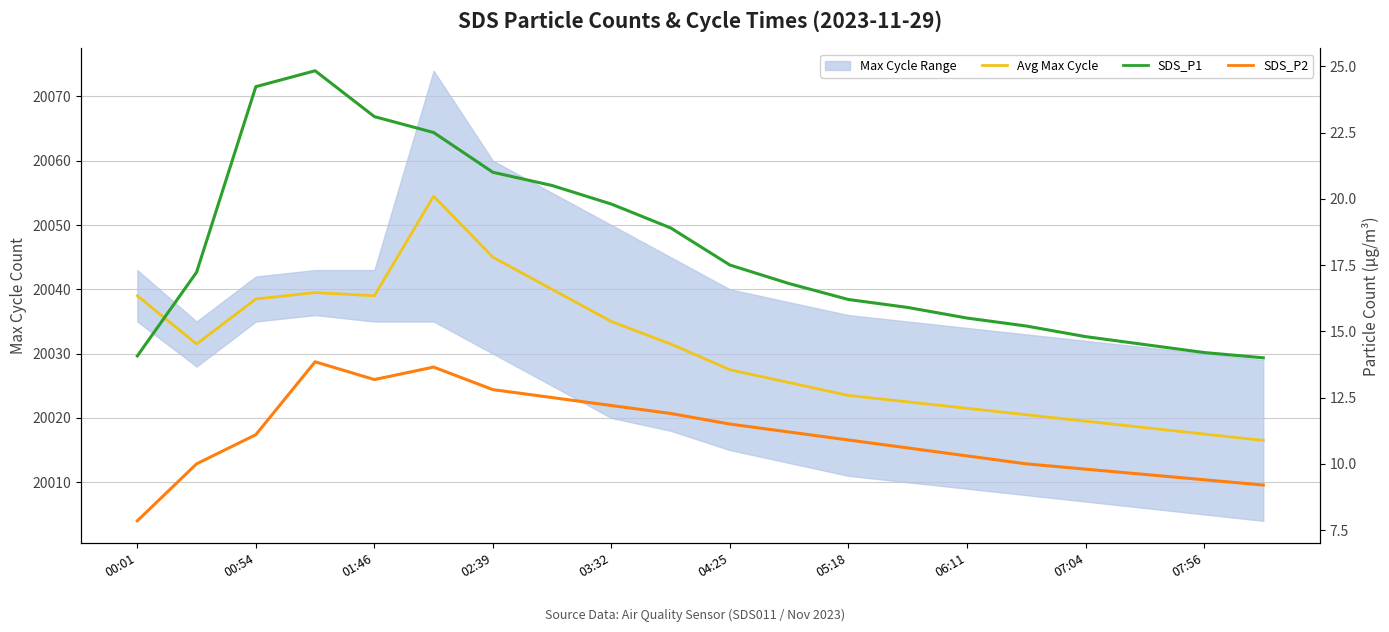

What is the difference between the second highest and minimum values in the SDS_P2 series?

5.8